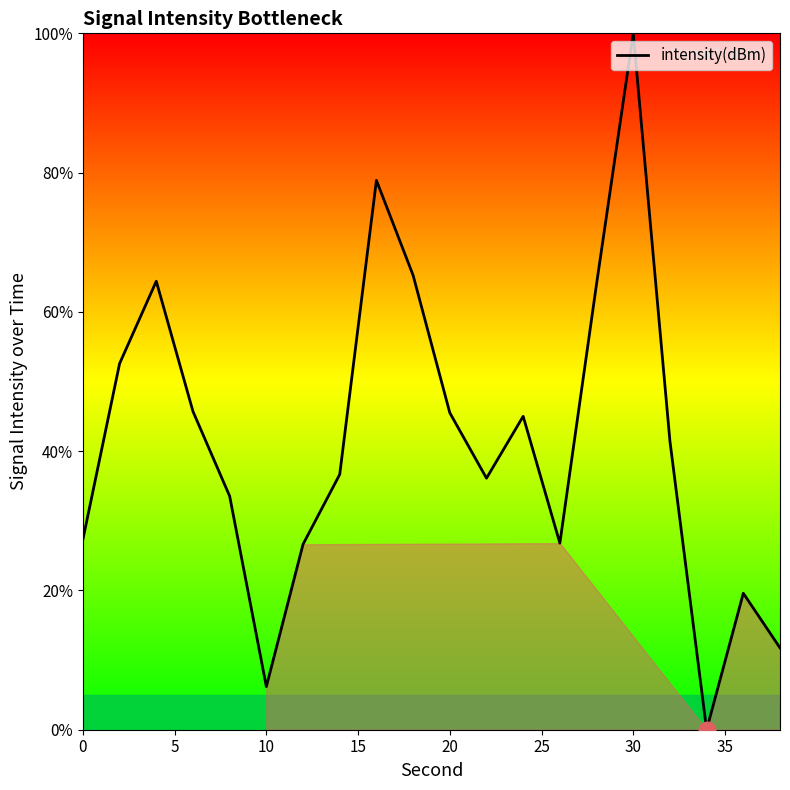

What is the greatest value displayed?

100.0